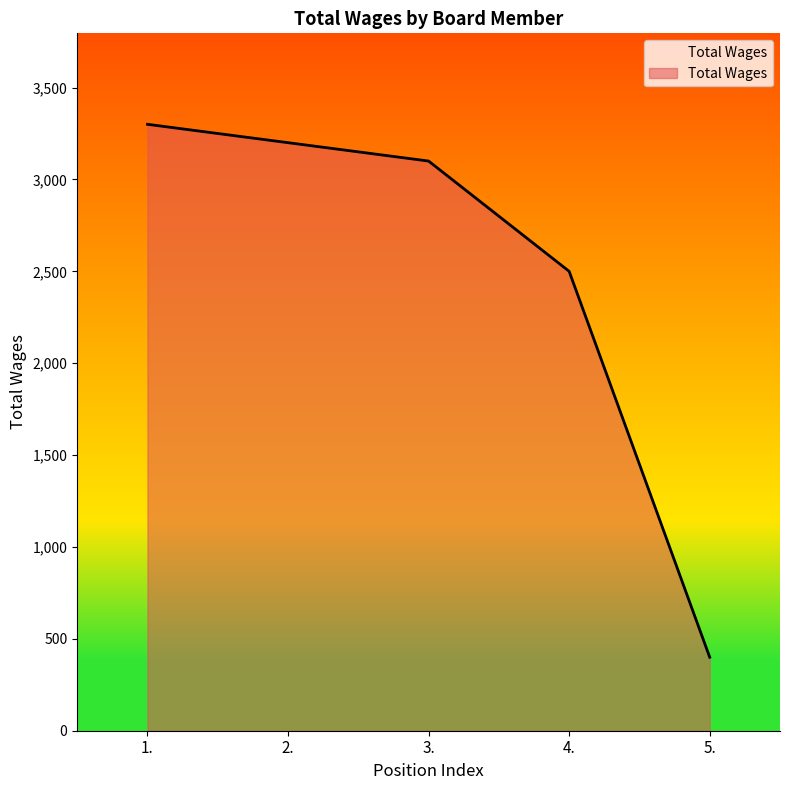

List the labels in order of value, smallest first.

5., 4., 3., 2., 1.